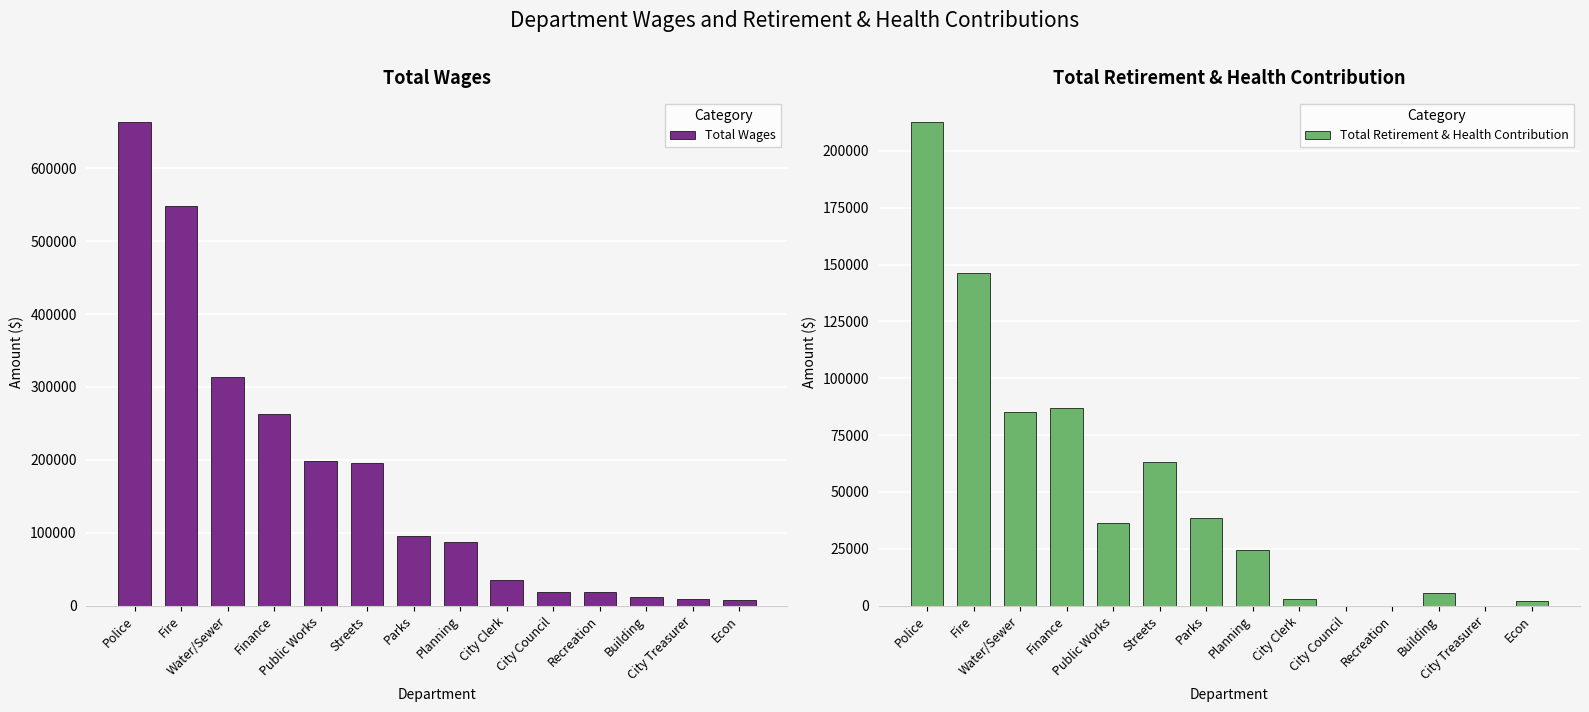

Which category has the lowest value in the Total Retirement & Health Contribution series?

City Council